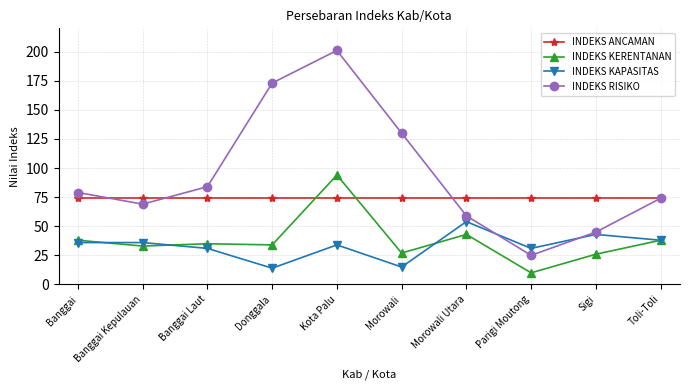

At Banggai Kepulauan, list the series in order from largest to smallest.

INDEKS ANCAMAN, INDEKS RISIKO, INDEKS KAPASITAS, INDEKS KERENTANAN